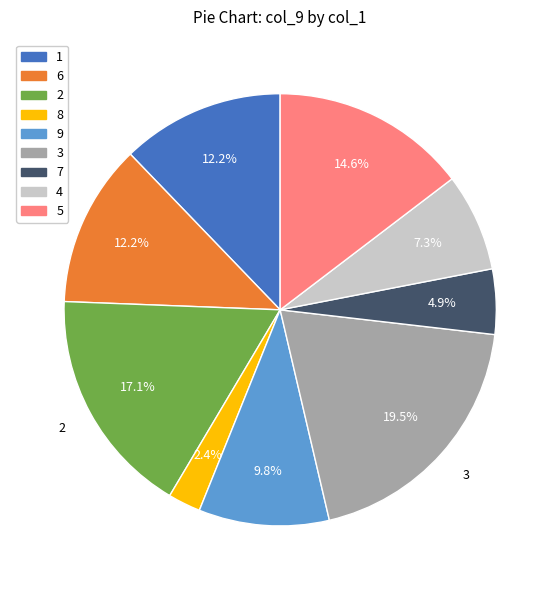

Does any single category account for the majority?

No